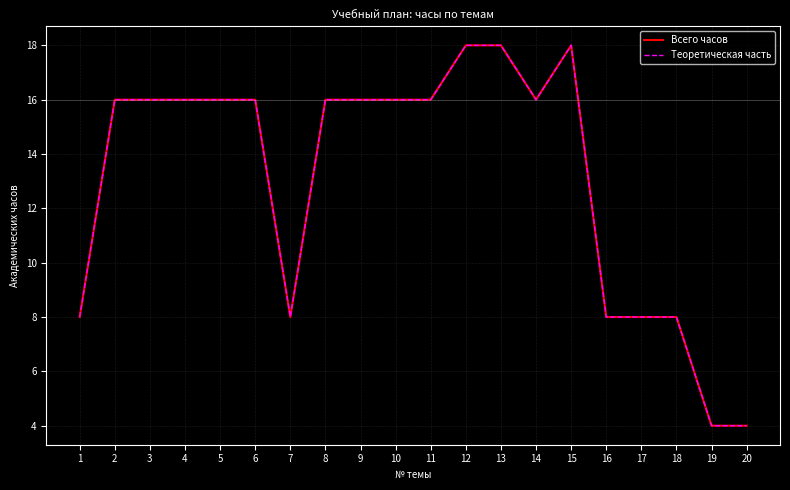

Does the chart display data point markers on the line(s)?

No